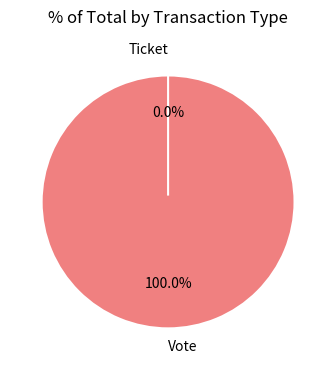

To the nearest percent, what is the difference between the Ticket and Vote slice percentages?

100%